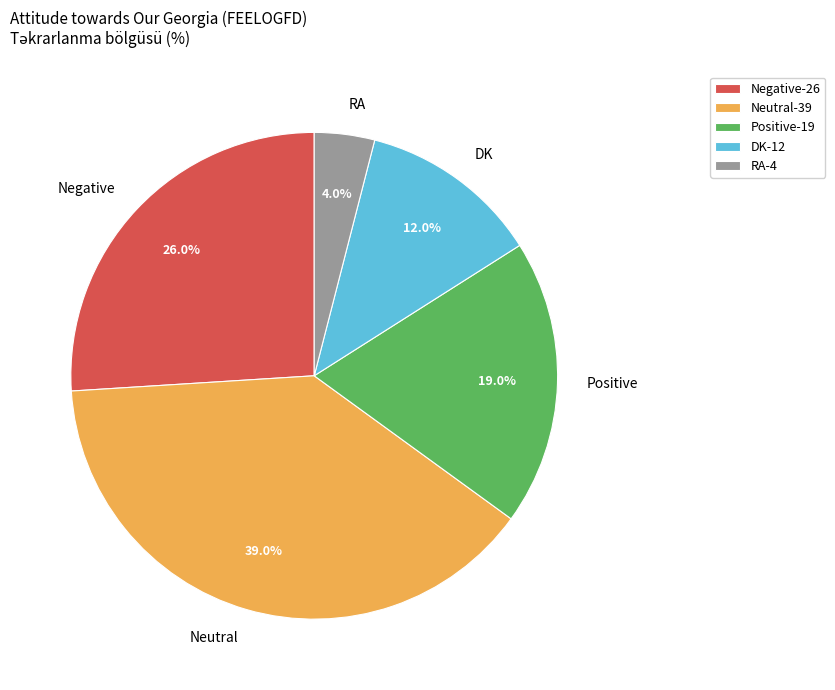

Does Neutral represent more than half of the total?

No